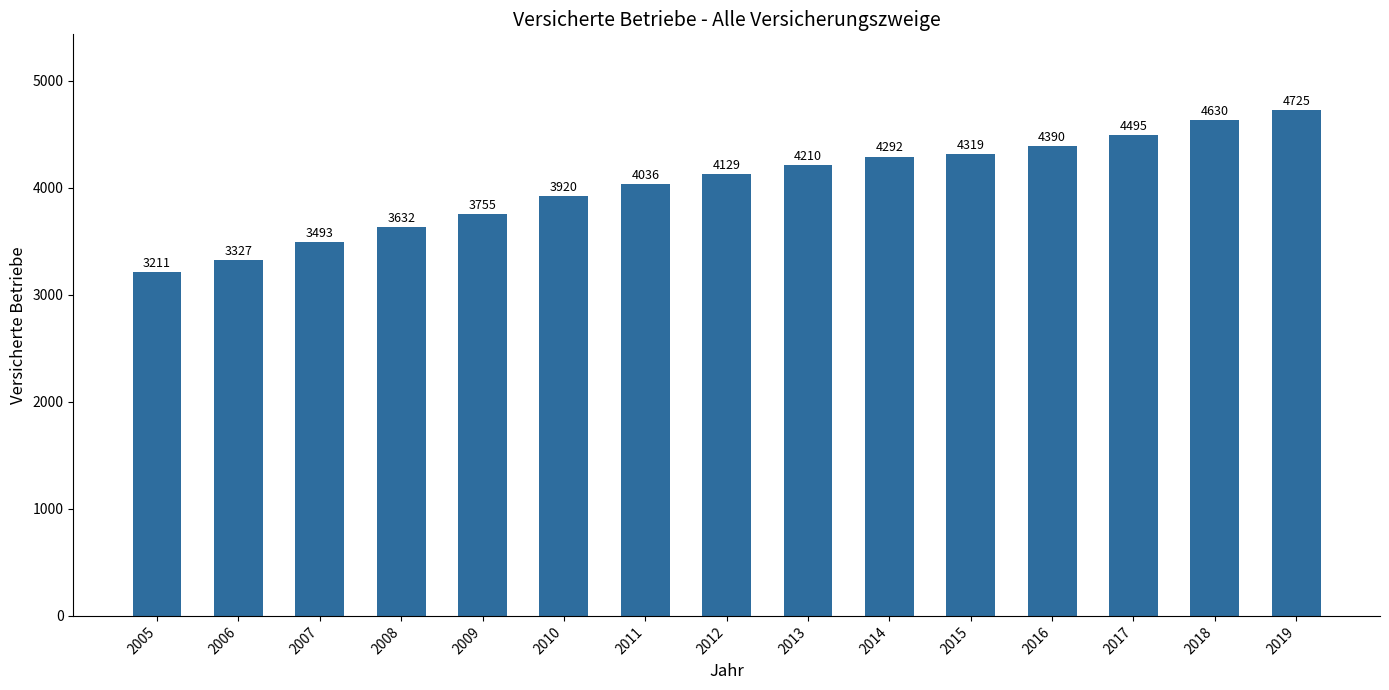

The chart shows a value of 4292 at 2014. True or false?

True